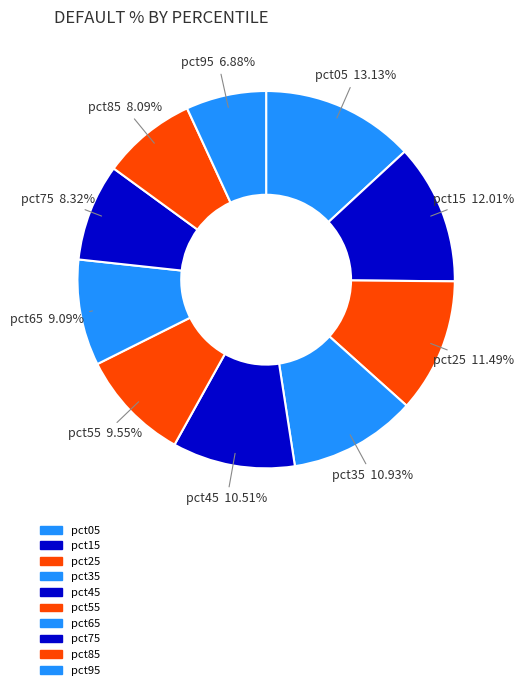

To the nearest percent, what portion does pct15 represent?

12%